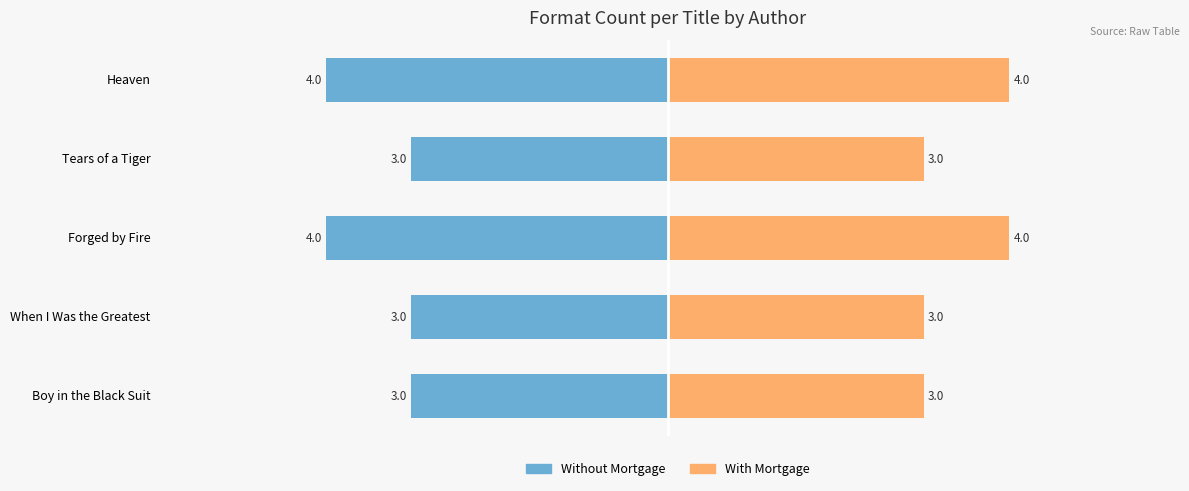

How many bars are there in each group?

2